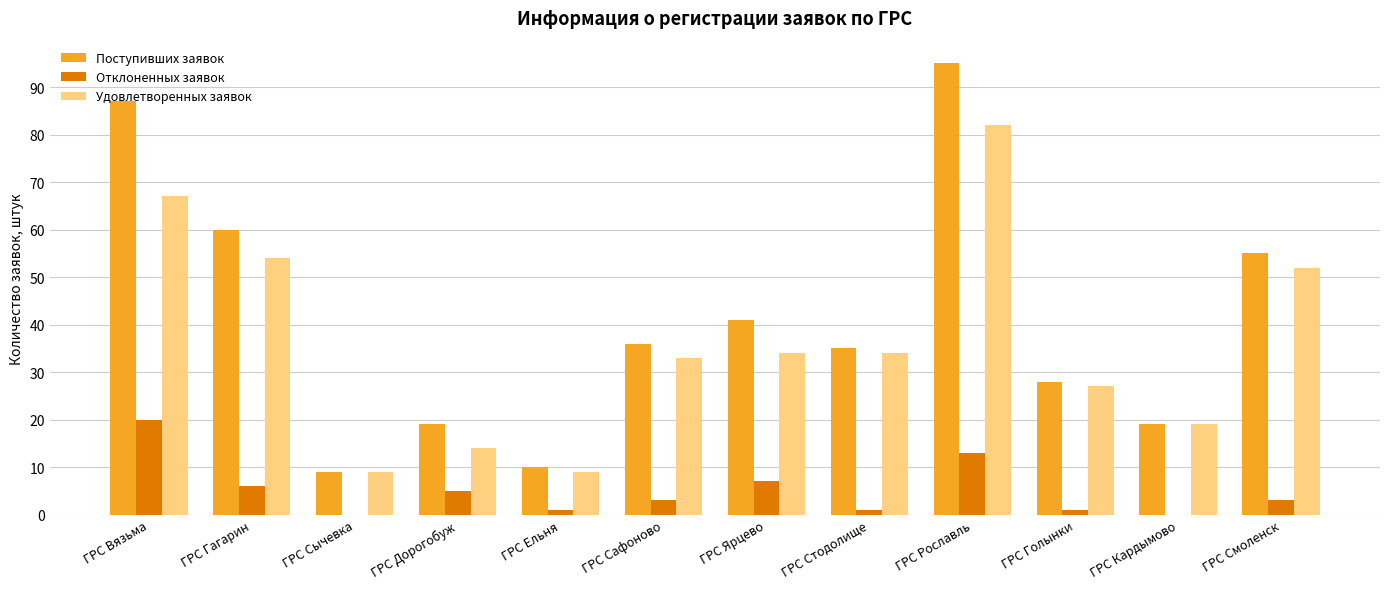

Where does the Удовлетворенных заявок series first go above 34?

ГРС Вязьма